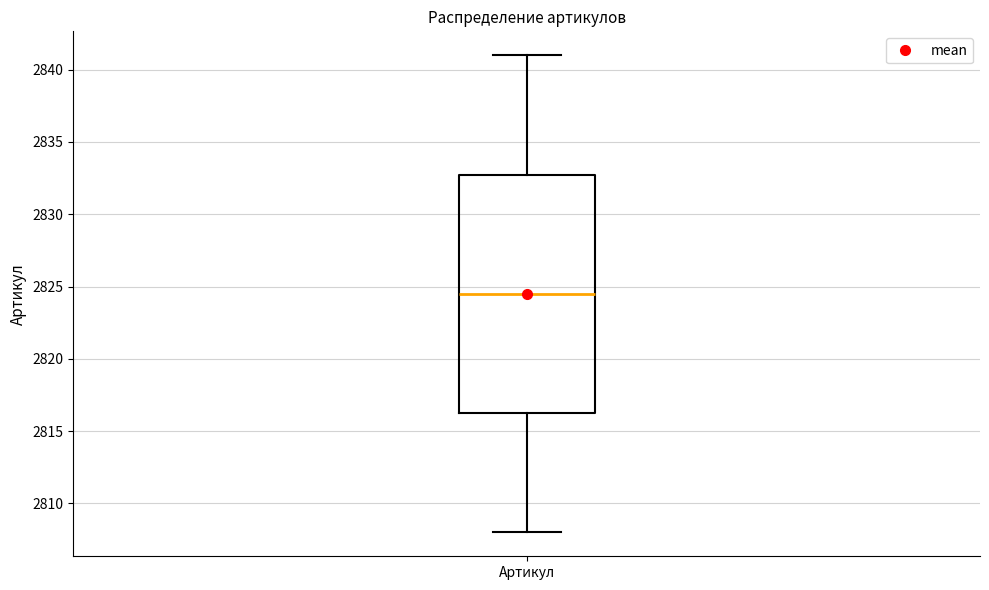

Where does the median line of the box for Артикул sit on the y-axis? The values are not printed on the chart, so give them approximately, as read against the axis.

2824.5